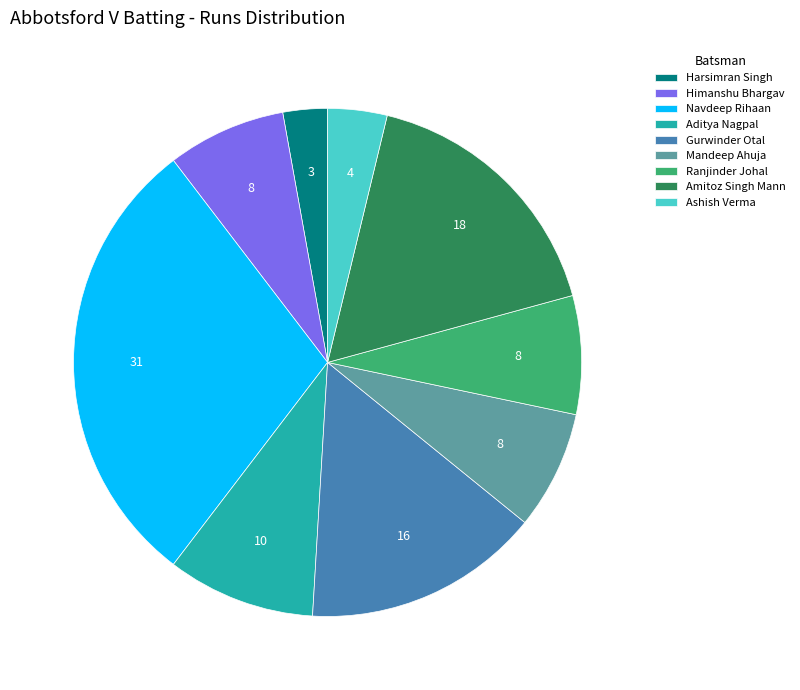

Which slice is the smallest?

Harsimran Singh